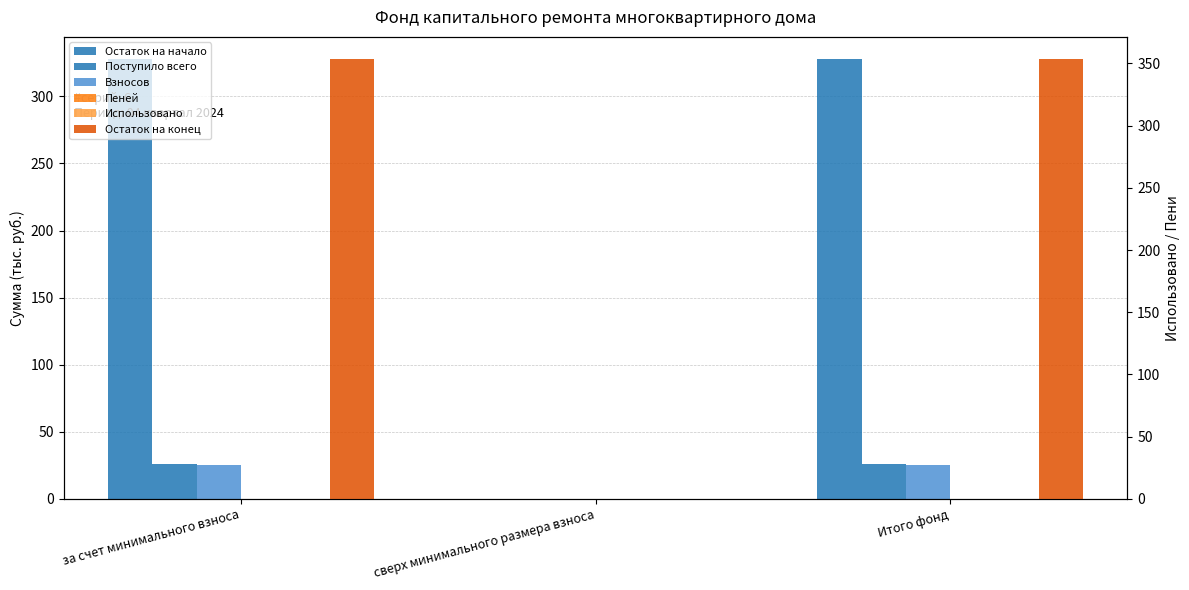

How many bars are there in each group?

6